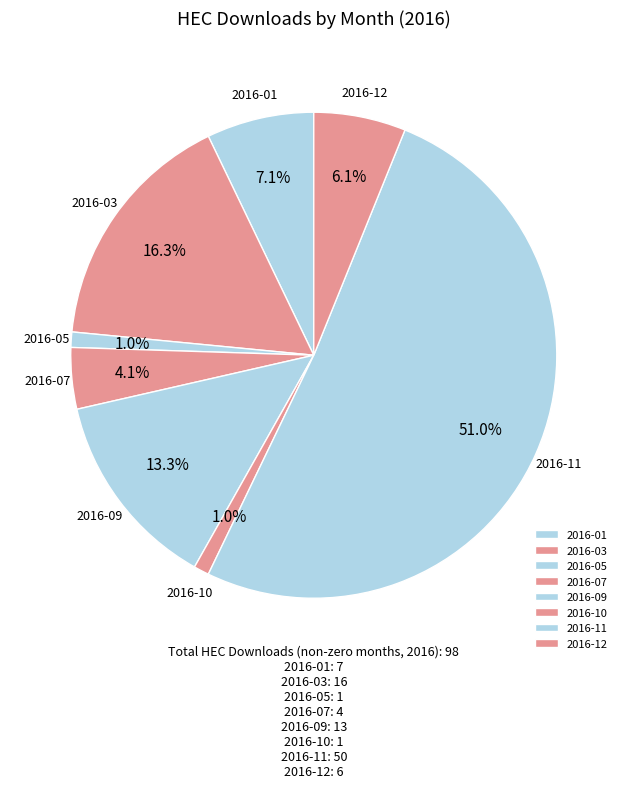

What percentage is the 2016-12 slice, to the nearest percent?

6%